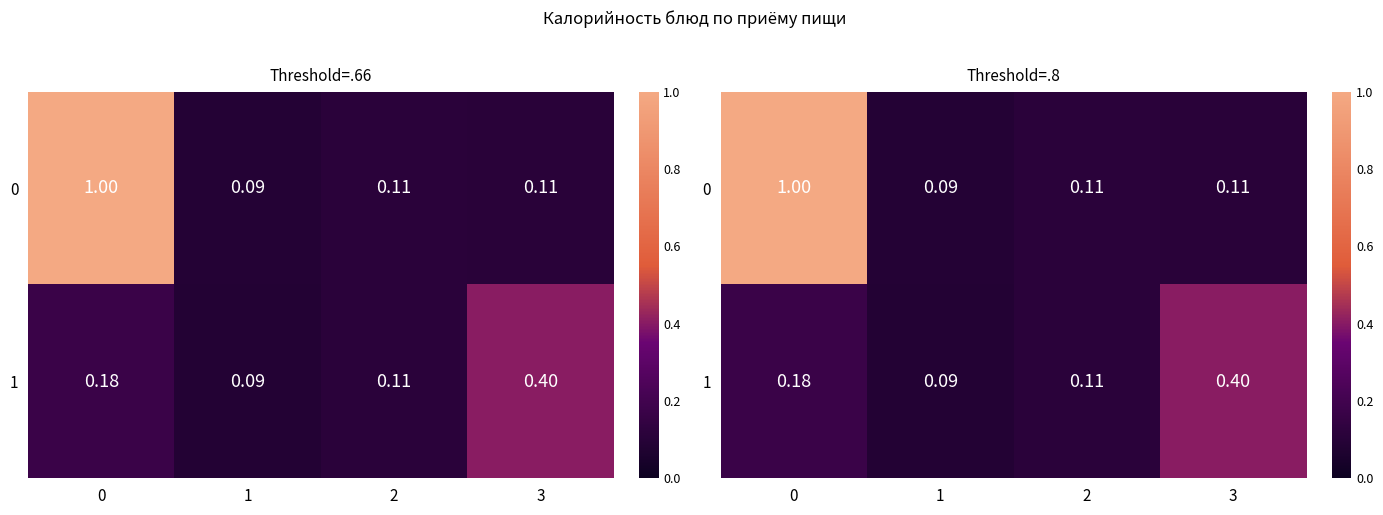

List the series in order of their peak value, lowest first.

1, 0